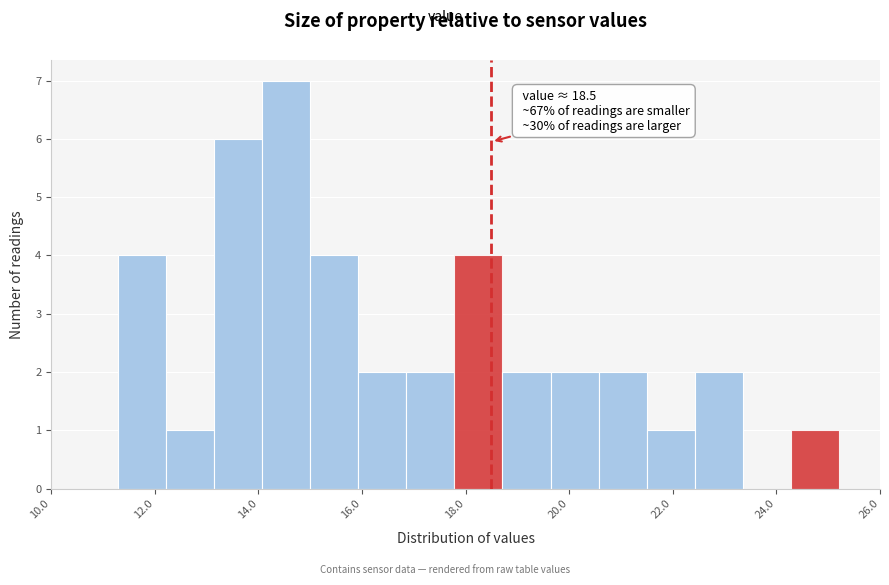

Which range on the x-axis has the tallest bar?

14.0 to 15.0